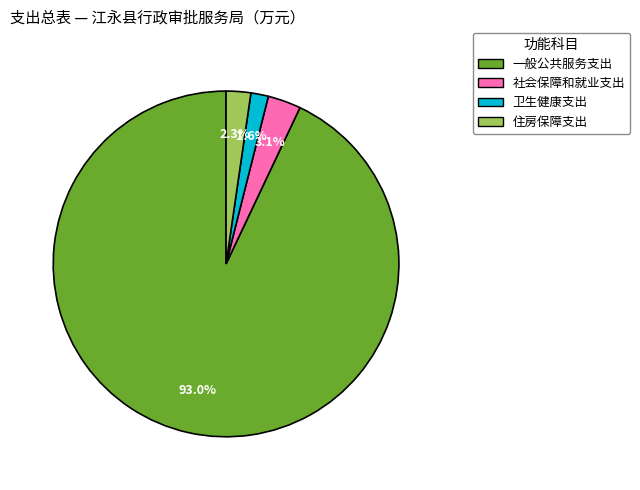

Rank the categories by value from lowest to highest.

卫生健康支出, 住房保障支出, 社会保障和就业支出, 一般公共服务支出